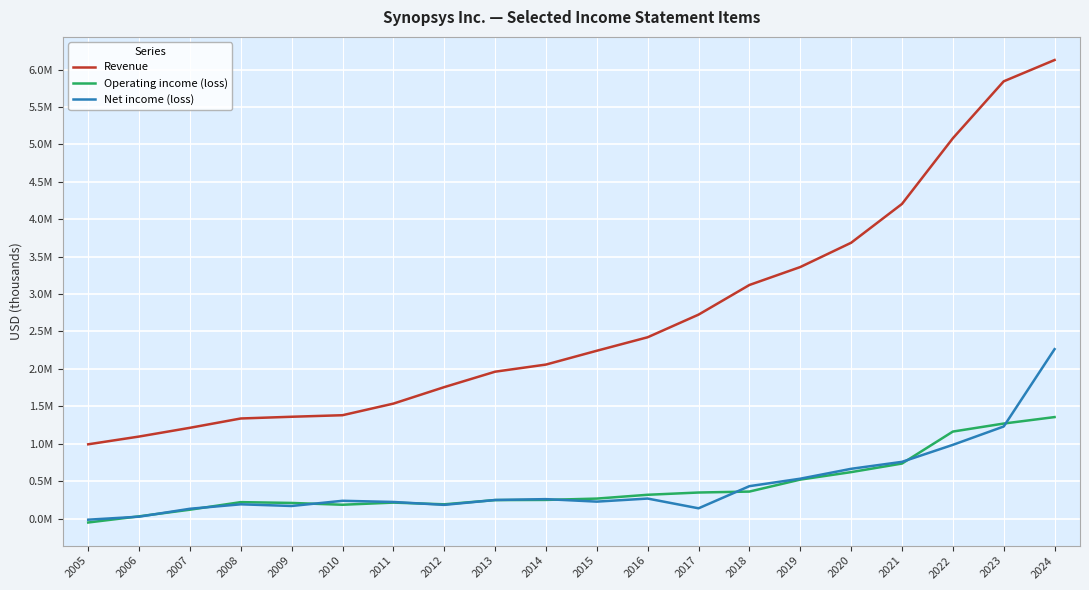

Does the chart have visible grid lines?

Yes